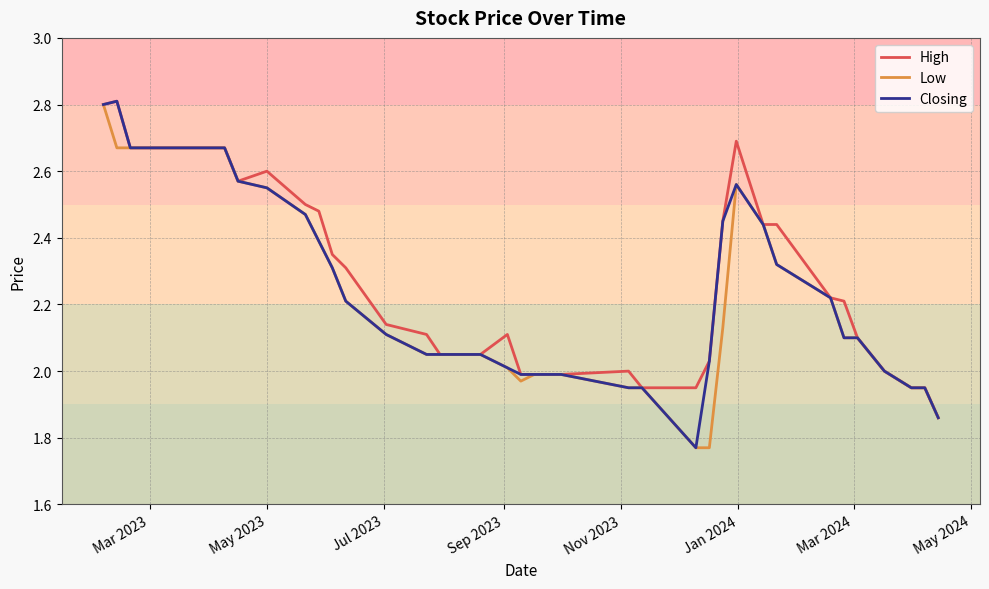

How many series are shown in this chart?

3